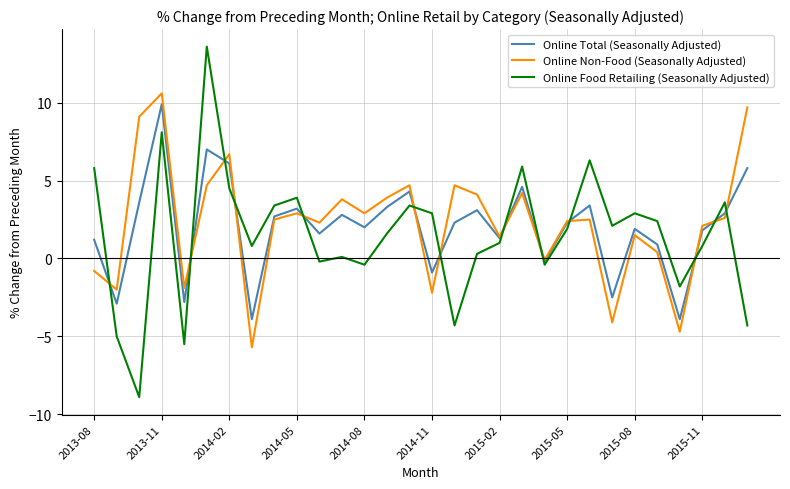

What is the minimum value for Online Non-Food (Seasonally Adjusted)?

-5.7